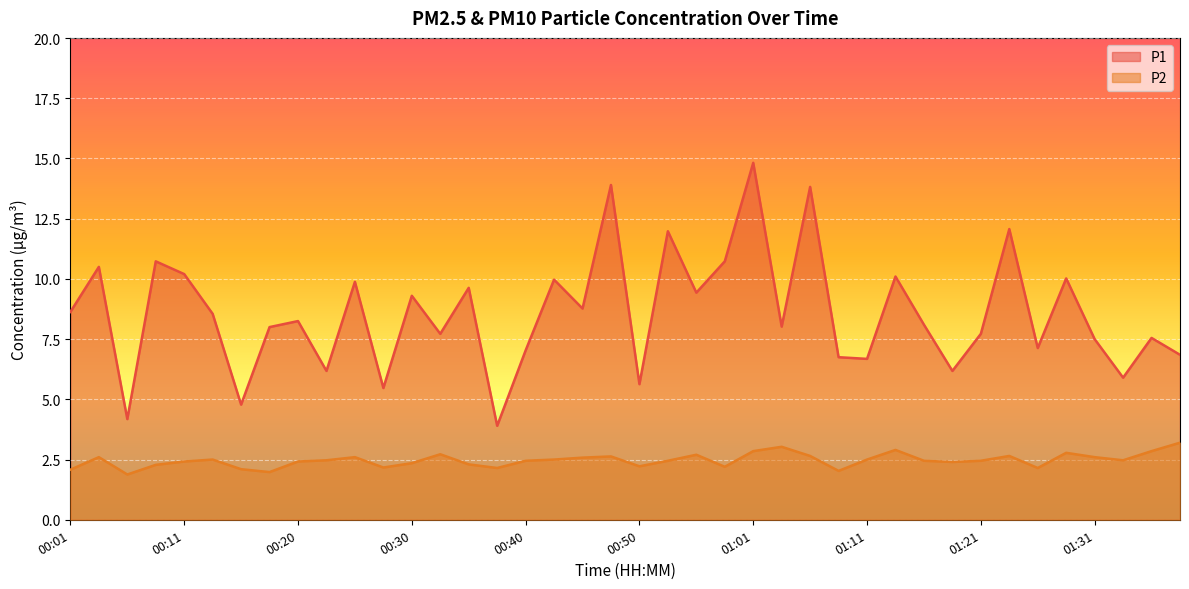

What is the difference between the maximum and second lowest values in the P1 series?

10.6